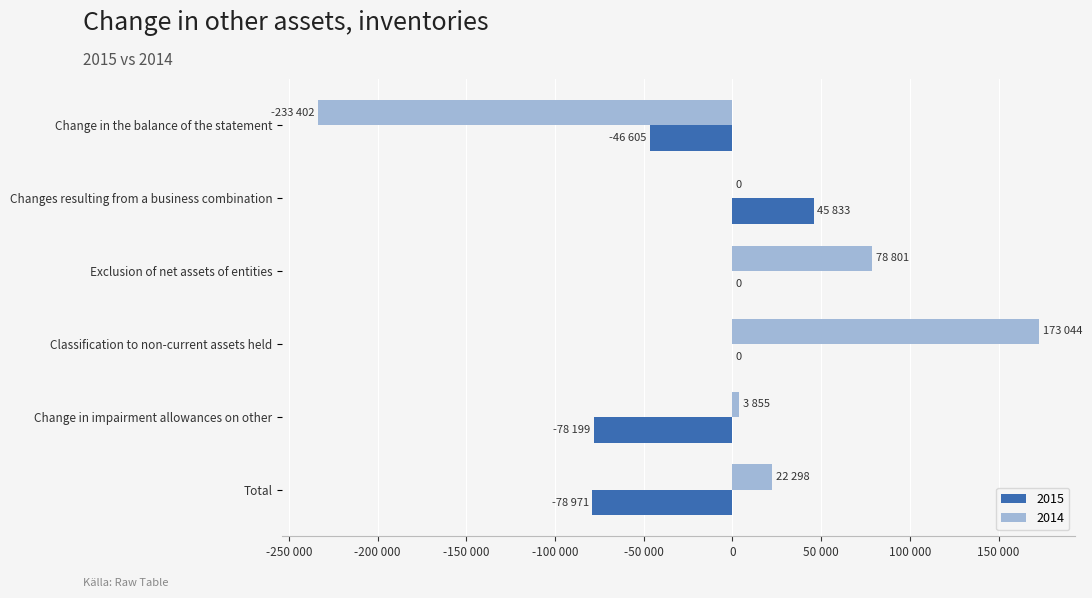

At which label does 2014 reach its peak?

Classification to non-current assets held